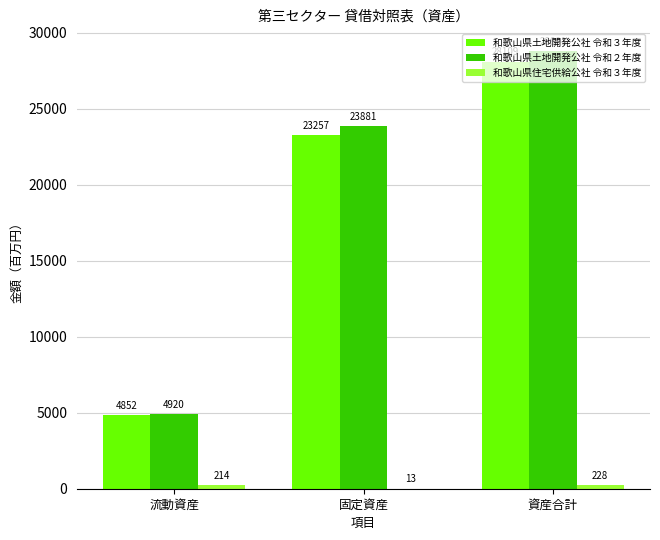

At which category is the sum across all series the highest?

資産合計